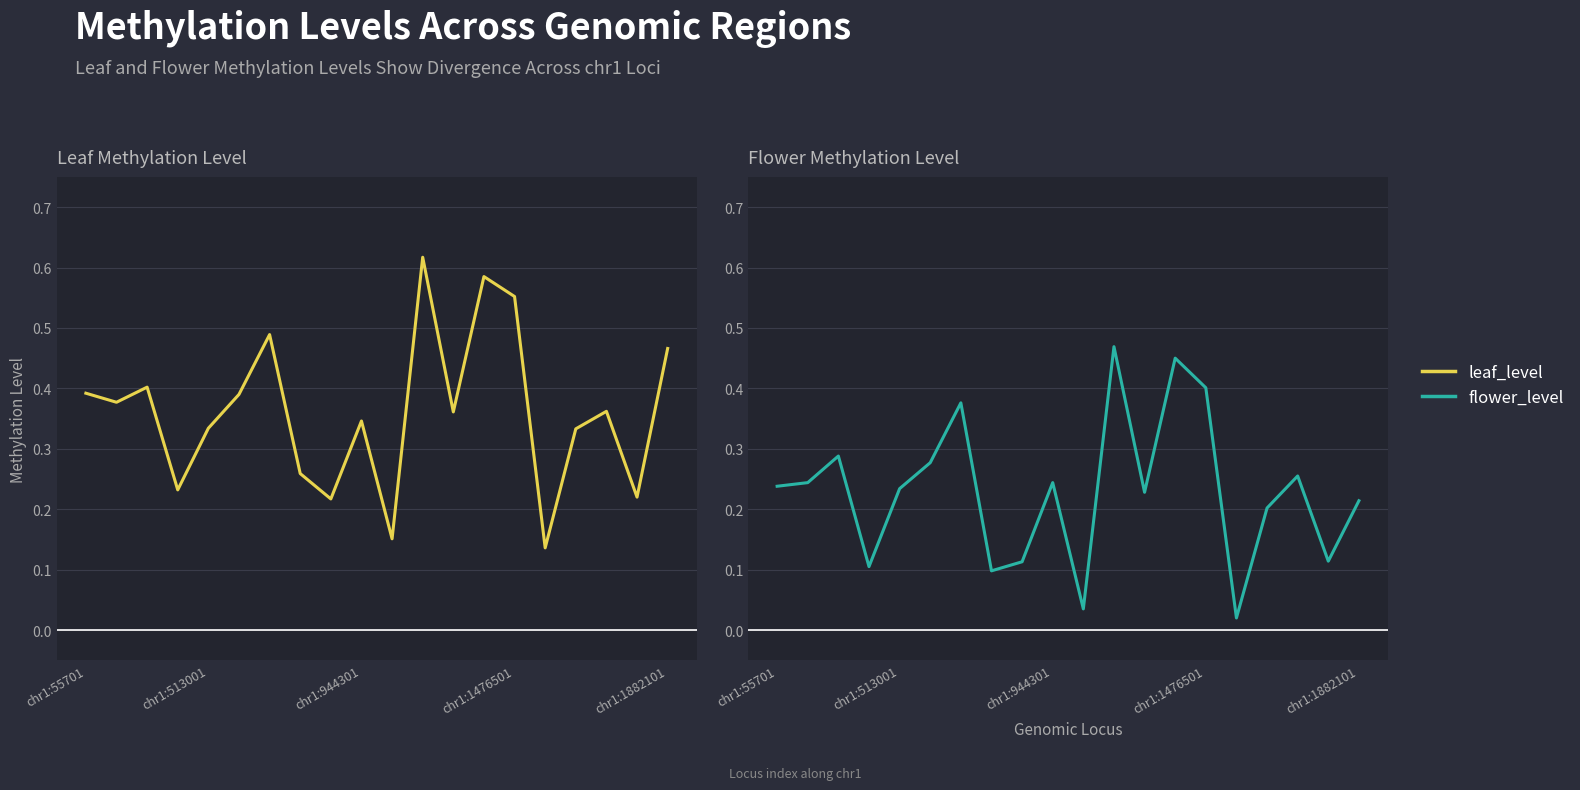

At which label does leaf_level reach its peak?

11